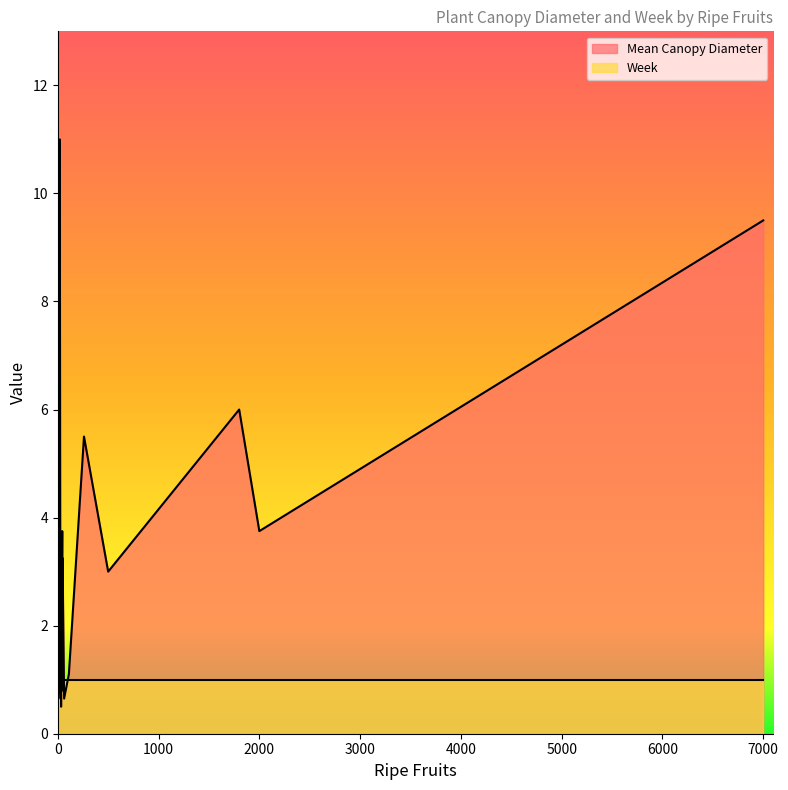

True or false: Mean Canopy Diameter has more than 1 points higher than both neighbors.

True